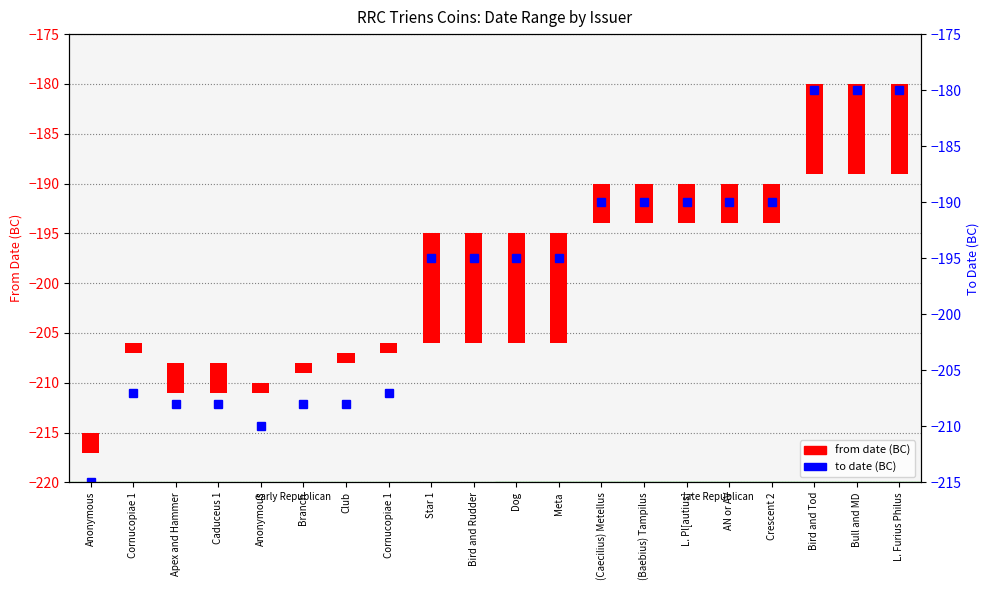

List the series in order of their peak value, lowest first.

To Date, From Date